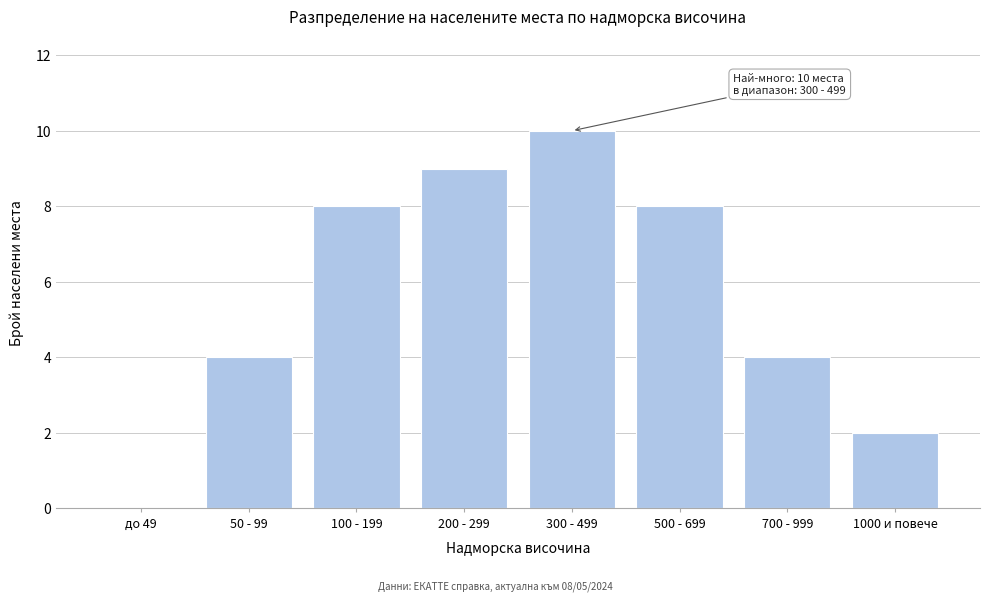

Reading left to right, transcribe all the data shown in this chart.

до 49=0	50 - 99=4	100 - 199=8	200 - 299=9	300 - 499=10	500 - 699=8	700 - 999=4	1000 и повече=2